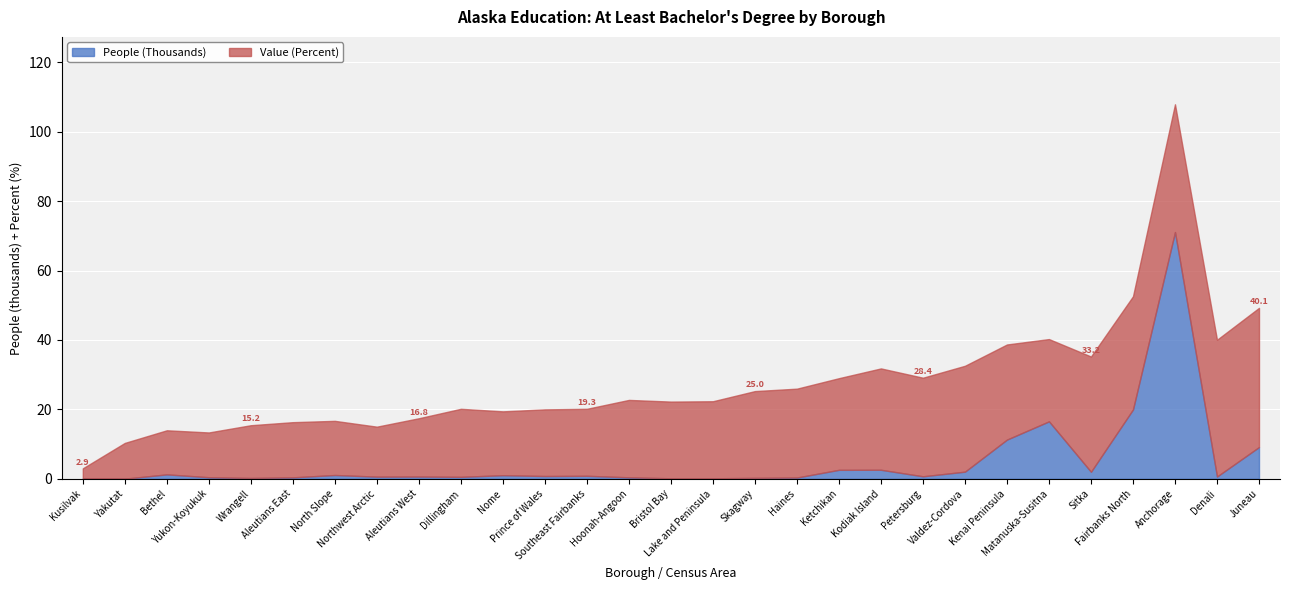

The value of People (Thousands) at Kodiak Island is 2.6. True or false?

True